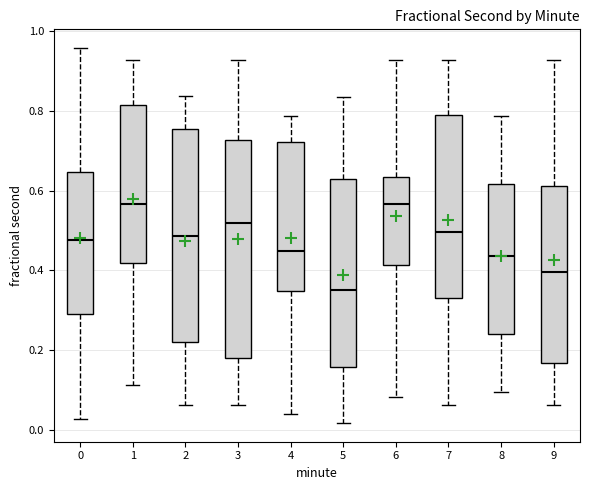

Reading left to right, read every box against the y-axis: the position of its median line, the range the box covers, and the ends of its whiskers. The values are not printed on the chart, so give them approximately, as read against the axis.

0: median 0.48, box 0.28 to 0.64, whiskers 0.02 to 0.96
1: median 0.56, box 0.42 to 0.82, whiskers 0.12 to 0.92
2: median 0.48, box 0.22 to 0.76, whiskers 0.06 to 0.84
3: median 0.52, box 0.18 to 0.72, whiskers 0.06 to 0.92
4: median 0.44, box 0.34 to 0.72, whiskers 0.04 to 0.78
5: median 0.36, box 0.16 to 0.62, whiskers 0.02 to 0.84
6: median 0.56, box 0.42 to 0.64, whiskers 0.08 to 0.92
7: median 0.50, box 0.34 to 0.78, whiskers 0.06 to 0.92
8: median 0.44, box 0.24 to 0.62, whiskers 0.10 to 0.78
9: median 0.40, box 0.16 to 0.62, whiskers 0.06 to 0.92